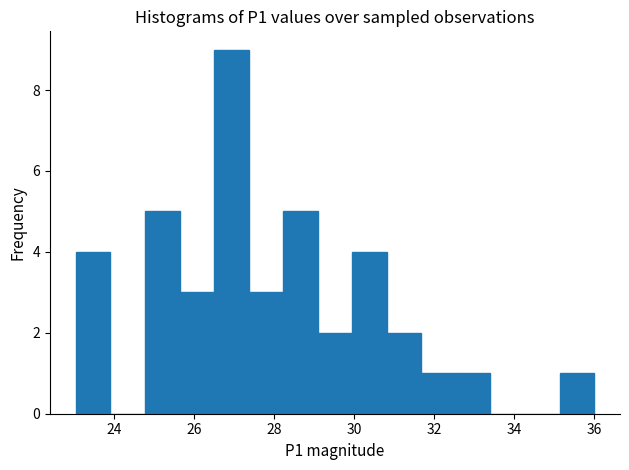

How tall is the bar that spans 32.6 to 33.4 on the x-axis? Neither the bar edges nor the heights are printed on the chart, so give them approximately, as read against the axes.

1